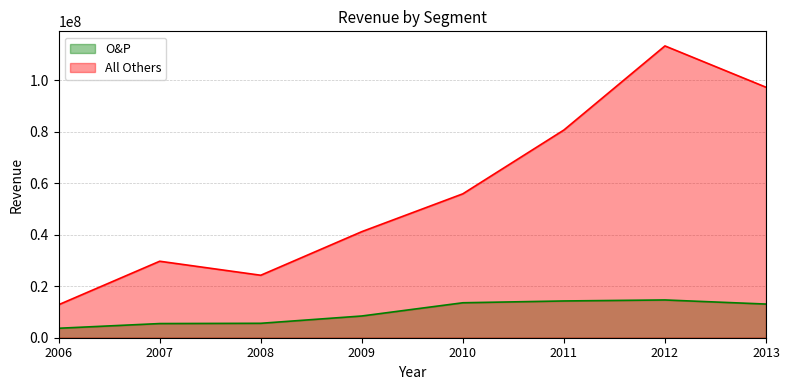

Reading right to left, extract all data points from this chart.

O&P: 13067654	14659240	14270207	13569534	8434006	5596985	5495522	3673818
All Others: 97233930	113271613	80631504	55864946	41176059	24249928	29688730	12817793